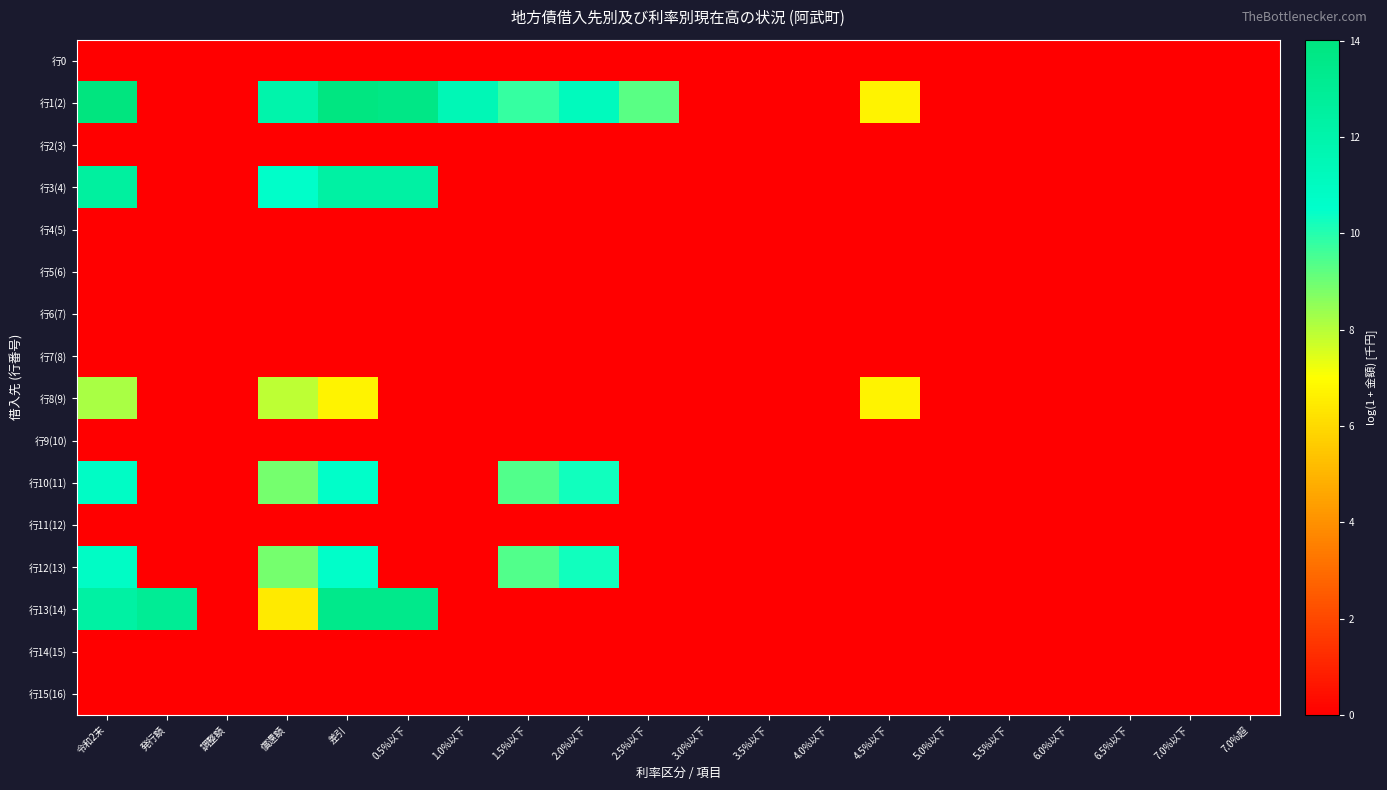

Reading left to right, list all the values displayed in this chart.

行0: 令和2末=0.0	発行額=0.0	調整額=0.0	償還額=0.0	差引=0.0	0.5%以下=0.0	1.0%以下=0.0	1.5%以下=0.0	2.0%以下=0.0	2.5%以下=0.0	3.0%以下=0.0	3.5%以下=0.0	4.0%以下=0.0	4.5%以下=0.0	5.0%以下=0.0	5.5%以下=0.0	6.0%以下=0.0	6.5%以下=0.0	7.0%以下=0.0	7.0%超=0.0
行1(2): 令和2末=14.0	発行額=0.0	調整額=0.0	償還額=12.0	差引=13.9	0.5%以下=13.7	1.0%以下=11.5	1.5%以下=9.8	2.0%以下=11.2	2.5%以下=9.3	3.0%以下=0.0	3.5%以下=0.0	4.0%以下=0.0	4.5%以下=6.7	5.0%以下=0.0	5.5%以下=0.0	6.0%以下=0.0	6.5%以下=0.0	7.0%以下=0.0	7.0%超=0.0
行2(3): 令和2末=0.0	発行額=0.0	調整額=0.0	償還額=0.0	差引=0.0	0.5%以下=0.0	1.0%以下=0.0	1.5%以下=0.0	2.0%以下=0.0	2.5%以下=0.0	3.0%以下=0.0	3.5%以下=0.0	4.0%以下=0.0	4.5%以下=0.0	5.0%以下=0.0	5.5%以下=0.0	6.0%以下=0.0	6.5%以下=0.0	7.0%以下=0.0	7.0%超=0.0
行3(4): 令和2末=12.5	発行額=0.0	調整額=0.0	償還額=10.6	差引=12.3	0.5%以下=12.3	1.0%以下=0.0	1.5%以下=0.0	2.0%以下=0.0	2.5%以下=0.0	3.0%以下=0.0	3.5%以下=0.0	4.0%以下=0.0	4.5%以下=0.0	5.0%以下=0.0	5.5%以下=0.0	6.0%以下=0.0	6.5%以下=0.0	7.0%以下=0.0	7.0%超=0.0
行4(5): 令和2末=0.0	発行額=0.0	調整額=0.0	償還額=0.0	差引=0.0	0.5%以下=0.0	1.0%以下=0.0	1.5%以下=0.0	2.0%以下=0.0	2.5%以下=0.0	3.0%以下=0.0	3.5%以下=0.0	4.0%以下=0.0	4.5%以下=0.0	5.0%以下=0.0	5.5%以下=0.0	6.0%以下=0.0	6.5%以下=0.0	7.0%以下=0.0	7.0%超=0.0
行5(6): 令和2末=0.0	発行額=0.0	調整額=0.0	償還額=0.0	差引=0.0	0.5%以下=0.0	1.0%以下=0.0	1.5%以下=0.0	2.0%以下=0.0	2.5%以下=0.0	3.0%以下=0.0	3.5%以下=0.0	4.0%以下=0.0	4.5%以下=0.0	5.0%以下=0.0	5.5%以下=0.0	6.0%以下=0.0	6.5%以下=0.0	7.0%以下=0.0	7.0%超=0.0
行6(7): 令和2末=0.0	発行額=0.0	調整額=0.0	償還額=0.0	差引=0.0	0.5%以下=0.0	1.0%以下=0.0	1.5%以下=0.0	2.0%以下=0.0	2.5%以下=0.0	3.0%以下=0.0	3.5%以下=0.0	4.0%以下=0.0	4.5%以下=0.0	5.0%以下=0.0	5.5%以下=0.0	6.0%以下=0.0	6.5%以下=0.0	7.0%以下=0.0	7.0%超=0.0
行7(8): 令和2末=0.0	発行額=0.0	調整額=0.0	償還額=0.0	差引=0.0	0.5%以下=0.0	1.0%以下=0.0	1.5%以下=0.0	2.0%以下=0.0	2.5%以下=0.0	3.0%以下=0.0	3.5%以下=0.0	4.0%以下=0.0	4.5%以下=0.0	5.0%以下=0.0	5.5%以下=0.0	6.0%以下=0.0	6.5%以下=0.0	7.0%以下=0.0	7.0%超=0.0
行8(9): 令和2末=8.2	発行額=0.0	調整額=0.0	償還額=7.9	差引=6.7	0.5%以下=0.0	1.0%以下=0.0	1.5%以下=0.0	2.0%以下=0.0	2.5%以下=0.0	3.0%以下=0.0	3.5%以下=0.0	4.0%以下=0.0	4.5%以下=6.7	5.0%以下=0.0	5.5%以下=0.0	6.0%以下=0.0	6.5%以下=0.0	7.0%以下=0.0	7.0%超=0.0
行9(10): 令和2末=0.0	発行額=0.0	調整額=0.0	償還額=0.0	差引=0.0	0.5%以下=0.0	1.0%以下=0.0	1.5%以下=0.0	2.0%以下=0.0	2.5%以下=0.0	3.0%以下=0.0	3.5%以下=0.0	4.0%以下=0.0	4.5%以下=0.0	5.0%以下=0.0	5.5%以下=0.0	6.0%以下=0.0	6.5%以下=0.0	7.0%以下=0.0	7.0%超=0.0
行10(11): 令和2末=10.8	発行額=0.0	調整額=0.0	償還額=8.9	差引=10.6	0.5%以下=0.0	1.0%以下=0.0	1.5%以下=9.4	2.0%以下=10.3	2.5%以下=0.0	3.0%以下=0.0	3.5%以下=0.0	4.0%以下=0.0	4.5%以下=0.0	5.0%以下=0.0	5.5%以下=0.0	6.0%以下=0.0	6.5%以下=0.0	7.0%以下=0.0	7.0%超=0.0
行11(12): 令和2末=0.0	発行額=0.0	調整額=0.0	償還額=0.0	差引=0.0	0.5%以下=0.0	1.0%以下=0.0	1.5%以下=0.0	2.0%以下=0.0	2.5%以下=0.0	3.0%以下=0.0	3.5%以下=0.0	4.0%以下=0.0	4.5%以下=0.0	5.0%以下=0.0	5.5%以下=0.0	6.0%以下=0.0	6.5%以下=0.0	7.0%以下=0.0	7.0%超=0.0
行12(13): 令和2末=10.8	発行額=0.0	調整額=0.0	償還額=8.9	差引=10.6	0.5%以下=0.0	1.0%以下=0.0	1.5%以下=9.4	2.0%以下=10.3	2.5%以下=0.0	3.0%以下=0.0	3.5%以下=0.0	4.0%以下=0.0	4.5%以下=0.0	5.0%以下=0.0	5.5%以下=0.0	6.0%以下=0.0	6.5%以下=0.0	7.0%以下=0.0	7.0%超=0.0
行13(14): 令和2末=12.4	発行額=13.0	調整額=0.0	償還額=6.5	差引=13.4	0.5%以下=13.4	1.0%以下=0.0	1.5%以下=0.0	2.0%以下=0.0	2.5%以下=0.0	3.0%以下=0.0	3.5%以下=0.0	4.0%以下=0.0	4.5%以下=0.0	5.0%以下=0.0	5.5%以下=0.0	6.0%以下=0.0	6.5%以下=0.0	7.0%以下=0.0	7.0%超=0.0
行14(15): 令和2末=0.0	発行額=0.0	調整額=0.0	償還額=0.0	差引=0.0	0.5%以下=0.0	1.0%以下=0.0	1.5%以下=0.0	2.0%以下=0.0	2.5%以下=0.0	3.0%以下=0.0	3.5%以下=0.0	4.0%以下=0.0	4.5%以下=0.0	5.0%以下=0.0	5.5%以下=0.0	6.0%以下=0.0	6.5%以下=0.0	7.0%以下=0.0	7.0%超=0.0
行15(16): 令和2末=0.0	発行額=0.0	調整額=0.0	償還額=0.0	差引=0.0	0.5%以下=0.0	1.0%以下=0.0	1.5%以下=0.0	2.0%以下=0.0	2.5%以下=0.0	3.0%以下=0.0	3.5%以下=0.0	4.0%以下=0.0	4.5%以下=0.0	5.0%以下=0.0	5.5%以下=0.0	6.0%以下=0.0	6.5%以下=0.0	7.0%以下=0.0	7.0%超=0.0